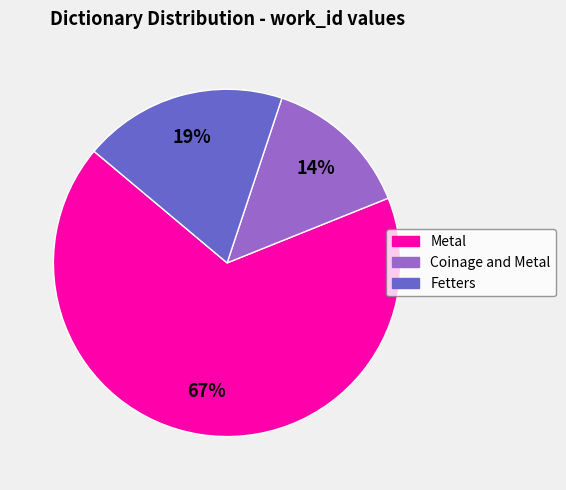

To the nearest percent, what is the average slice percentage?

33%